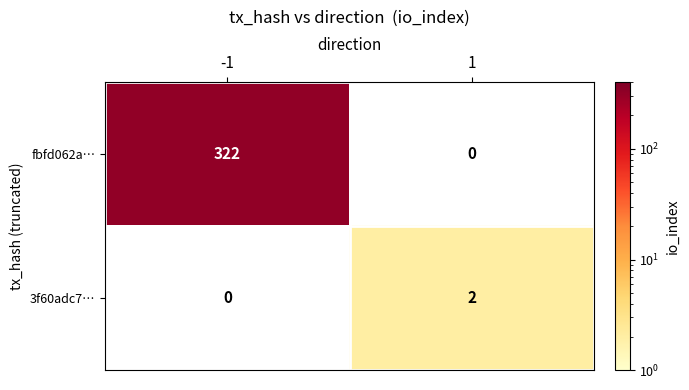

Is the value of 3f60adc7… at 1 greater than the value of fbfd062a… at -1?

No